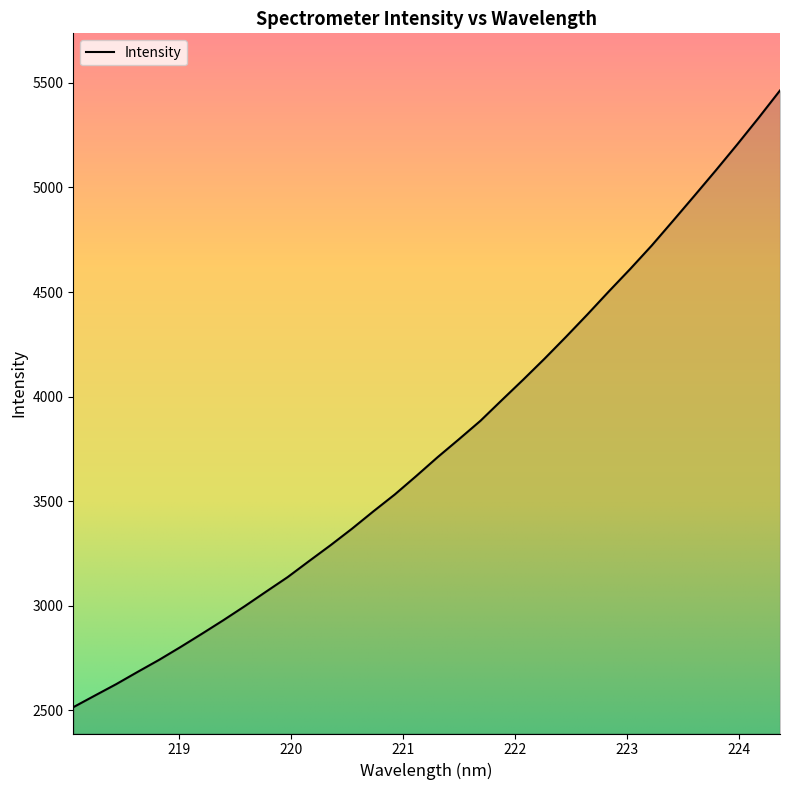

What is the minimum value shown in the chart?

2514.7